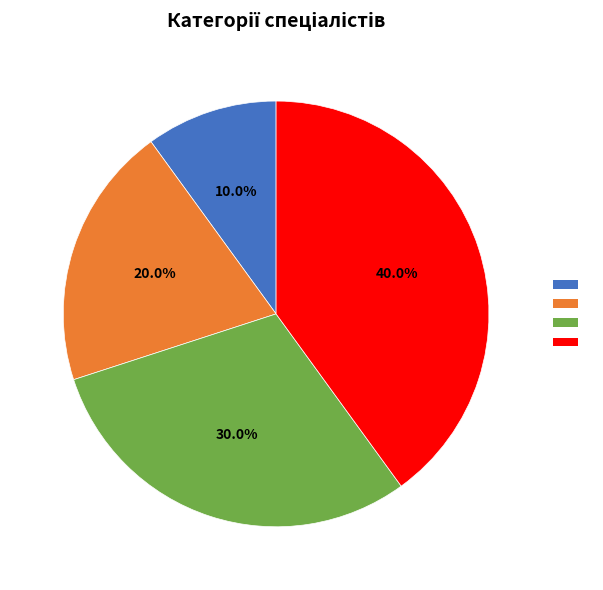

Does any single category account for the majority?

No